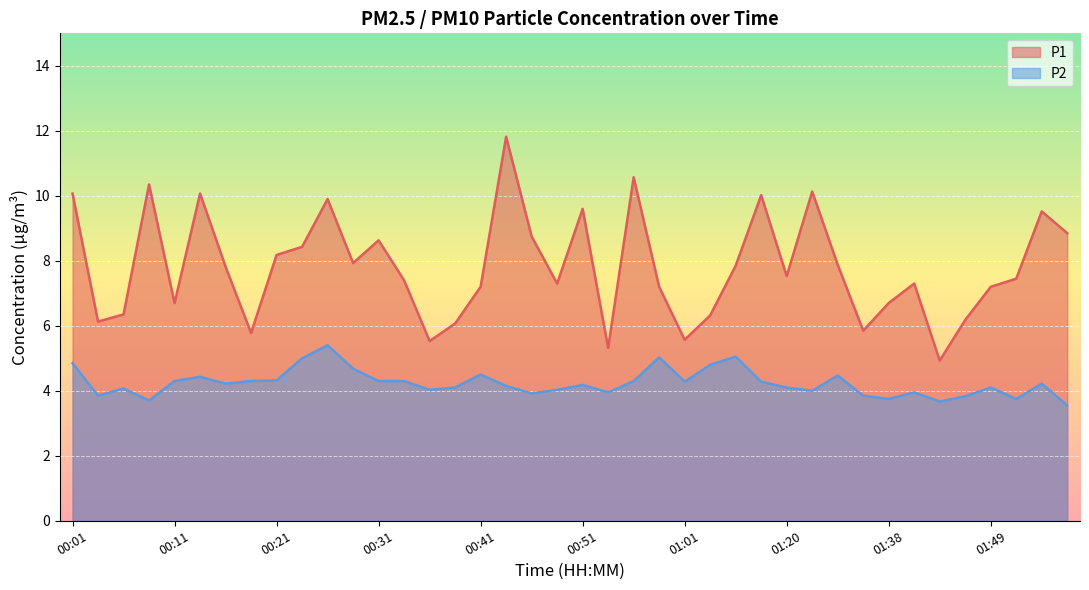

True or false: P2 and P1 cross at least once.

False